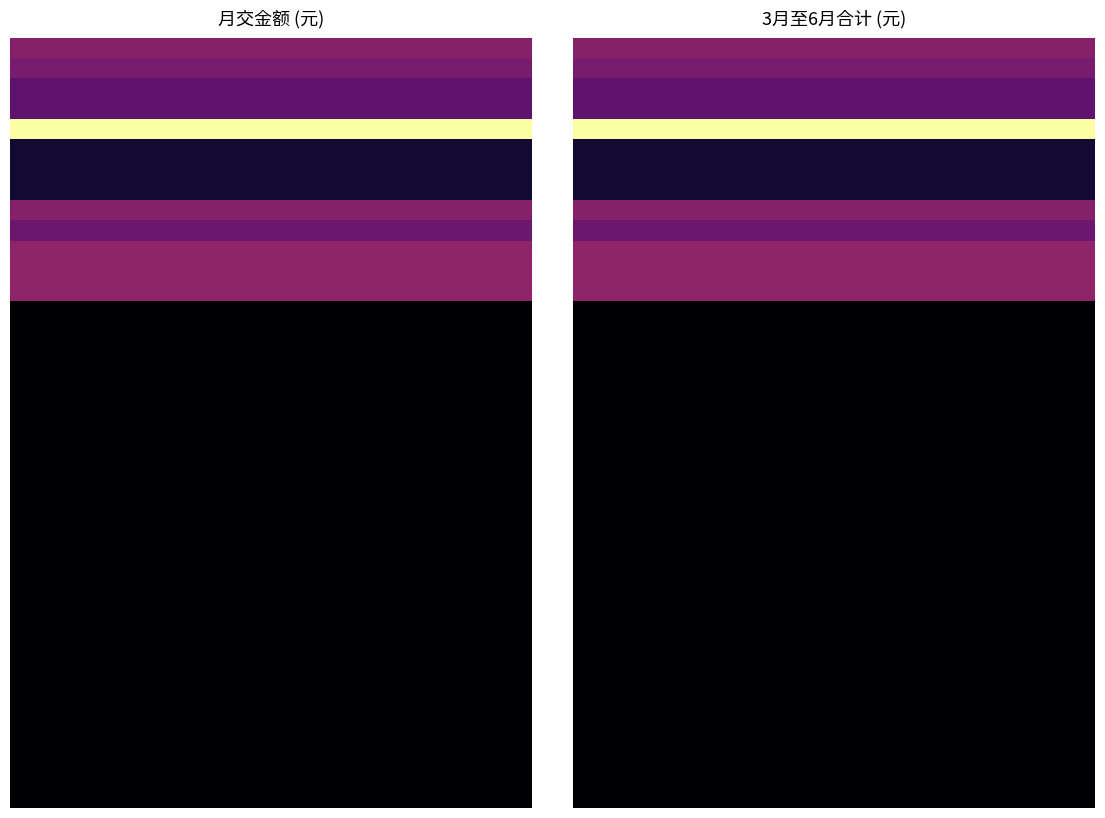

Rank the series at 3月至6月 from highest to lowest value.

村书记助理, 退休职工_单永堂, 退休职工_刘启辉, 退休职工_杨淑琴, 村书记, 退休职工_李华, 副村主任, 退休职工_李信, 其他受补贴村干部_刘淑娟, 其他受补贴村干部_温海丽, 受补贴干部_李廷, 受补贴干部_李素军, 受补贴干部_刘玉奇, 农民党员_李琢, 农民党员_刘莹莹, 农民党员_包灵心, 农民党员_李海雨, 农民党员_王秀英, 农民党员_柴占武, 农民党员_王淑杰, 农民党员_崔国兴, 农民党员_马贵云, 农民党员_白玉香, 农民党员_林春雨, 农民党员_王国志, 农民党员_李永, 农民党员_刘文春, 农民党员_田树华, 农民党员_齐振国, 农民党员_齐振强, 农民党员_尹明华, 农民党员_郭向福, 农民党员_王立军, 农民党员_腾初一, 农民党员_门贵军, 农民党员_敖占臣, 农民党员_敖贵发, 农民党员_贾占国